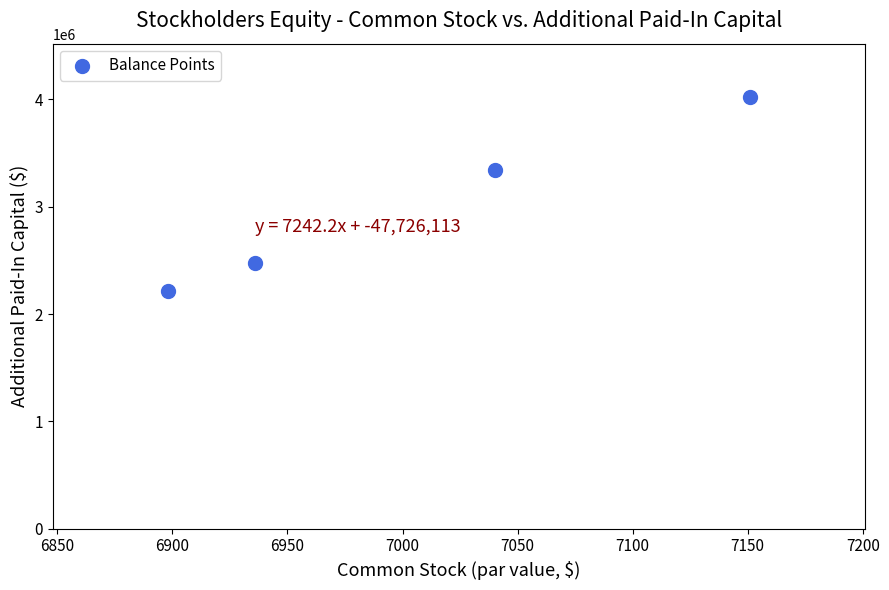

What is the average Y value?

3014640